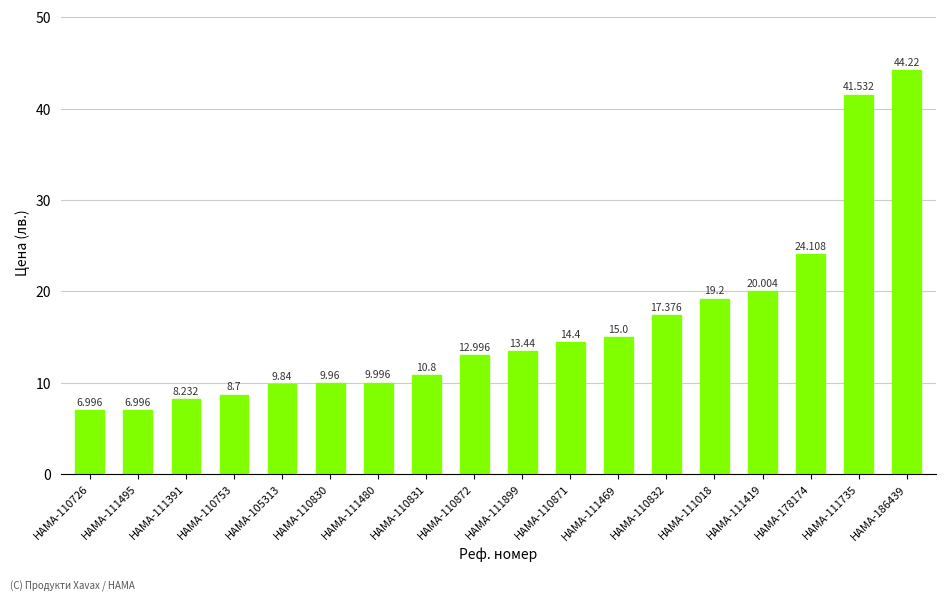

Reading right to left, what are all the values shown in this chart?

44.2	41.5	24.1	20.0	19.2	17.4	15.0	14.4	13.4	13.0	10.8	10.0	10.0	9.8	8.7	8.2	7.0	7.0